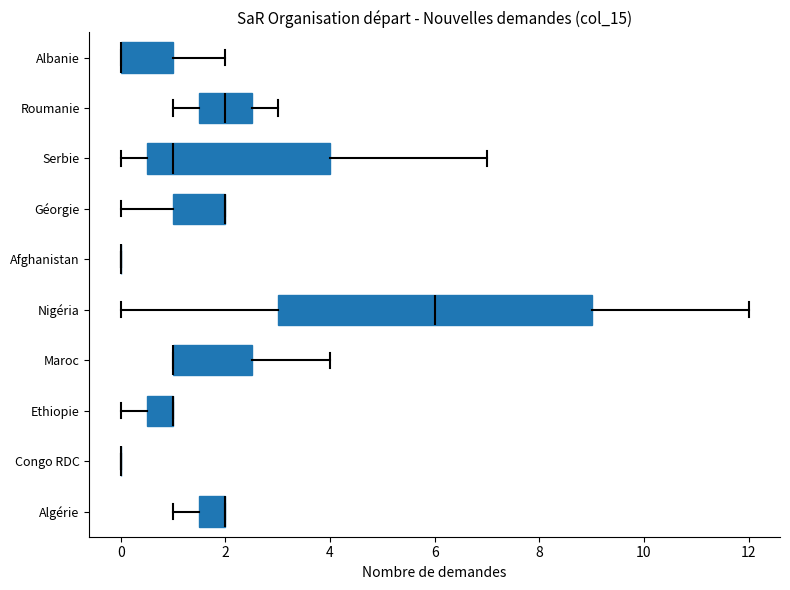

Reading bottom to top, transcribe this box plot: for each box, give where its median line is, the range the box spans, and where its two whiskers end, as read against the x-axis. The values are not printed on the chart, so give them approximately, as read against the axis.

Algérie: median 2.0 (drawn on the box's right edge), box 1.6 to 2.0, whiskers 1.0 to 2.0
Congo RDC: box collapsed to a line at 0.0, whiskers 0.0 to 0.0
Ethiopie: median 1.0 (drawn on the box's right edge), box 0.6 to 1.0, whiskers 0.0 to 1.0
Maroc: median 1.0 (drawn on the box's left edge), box 1.0 to 2.6, whiskers 1.0 to 4.0
Nigéria: median 6.0, box 3.0 to 9.0, whiskers 0.0 to 12.0
Afghanistan: box collapsed to a line at 0.0, whiskers 0.0 to 0.0
Géorgie: median 2.0 (drawn on the box's right edge), box 1.0 to 2.0, whiskers 0.0 to 2.0
Serbie: median 1.0, box 0.6 to 4.0, whiskers 0.0 to 7.0
Roumanie: median 2.0, box 1.6 to 2.6, whiskers 1.0 to 3.0
Albanie: median 0.0 (drawn on the box's left edge), box 0.0 to 1.0, whiskers 0.0 to 2.0